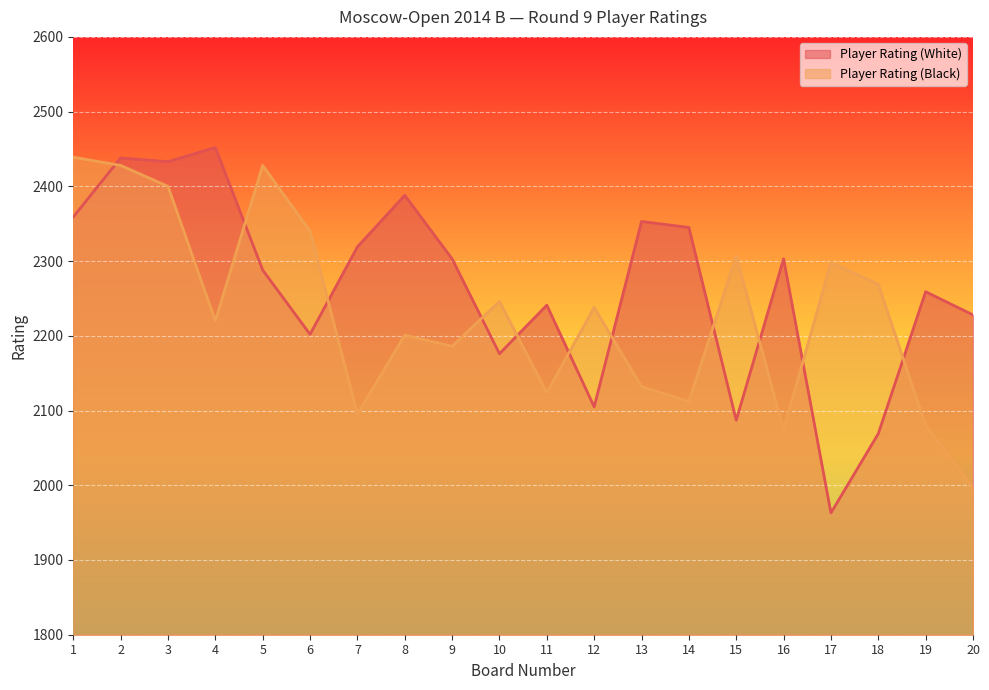

What is the total value across all series at 3?

4833